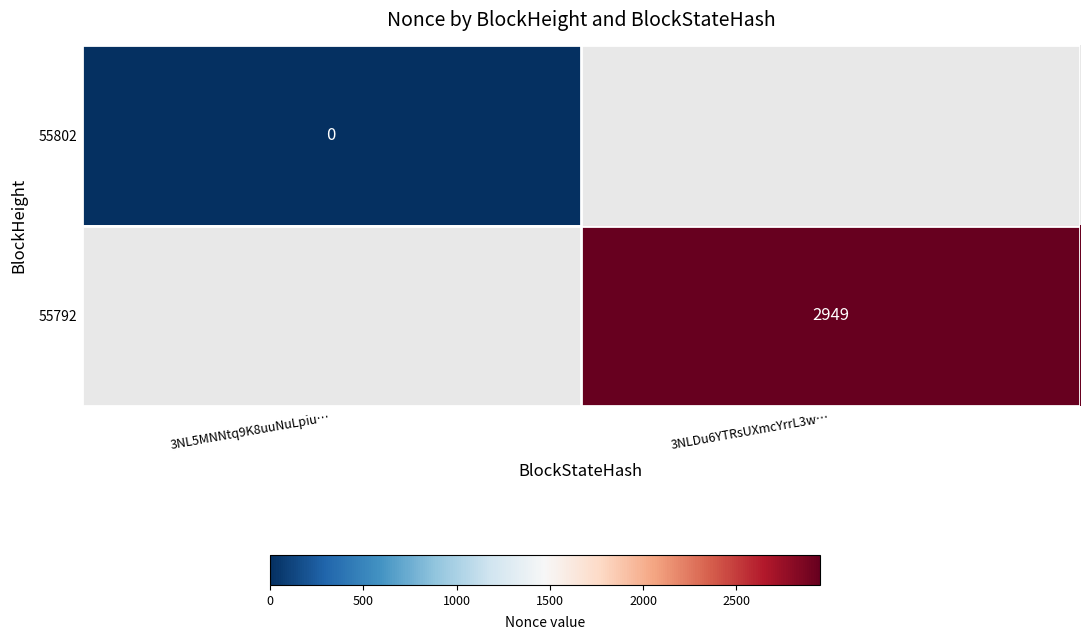

How many series are shown in this chart?

2